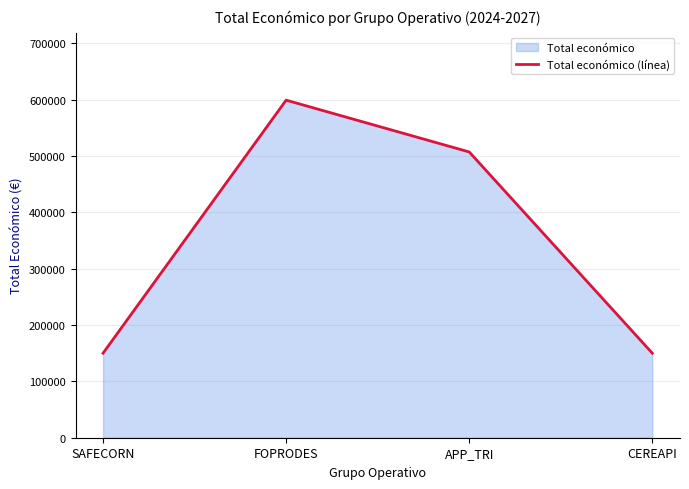

What is the difference between the maximum and minimum values?

449211